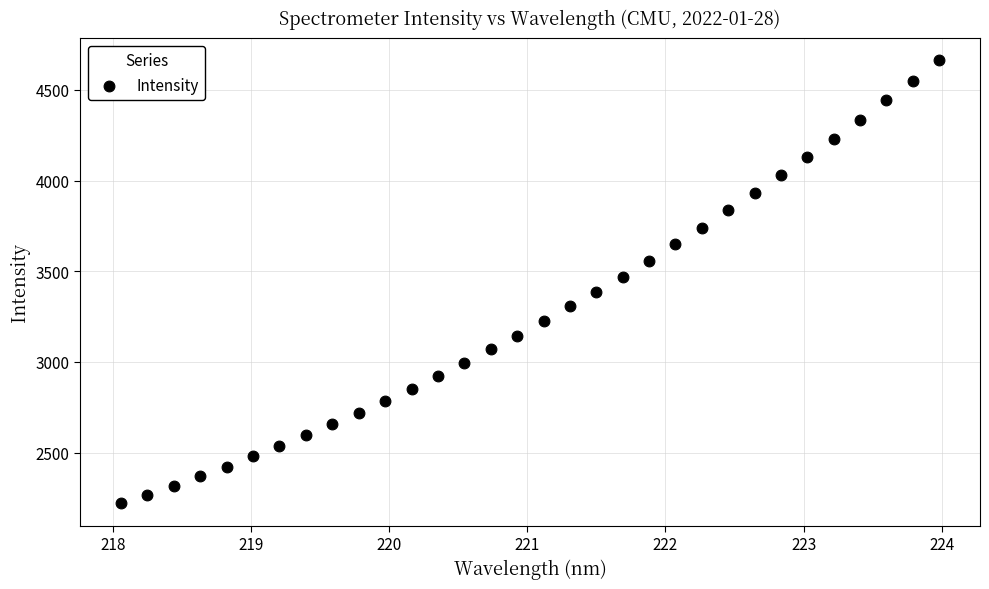

What is the range of Y values (max minus min)?

2442.2